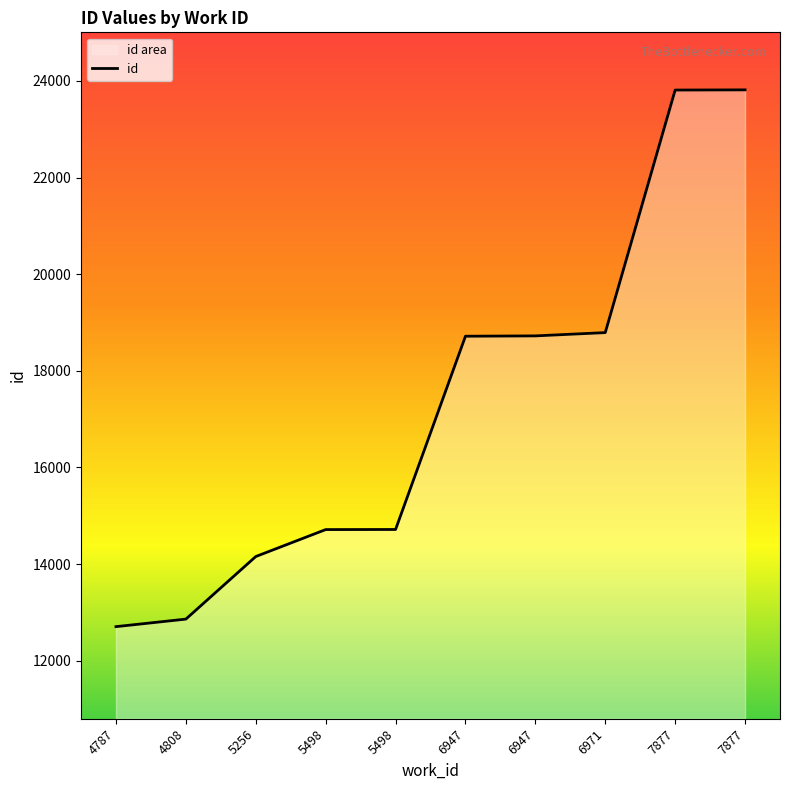

What is the smallest value displayed?

12706